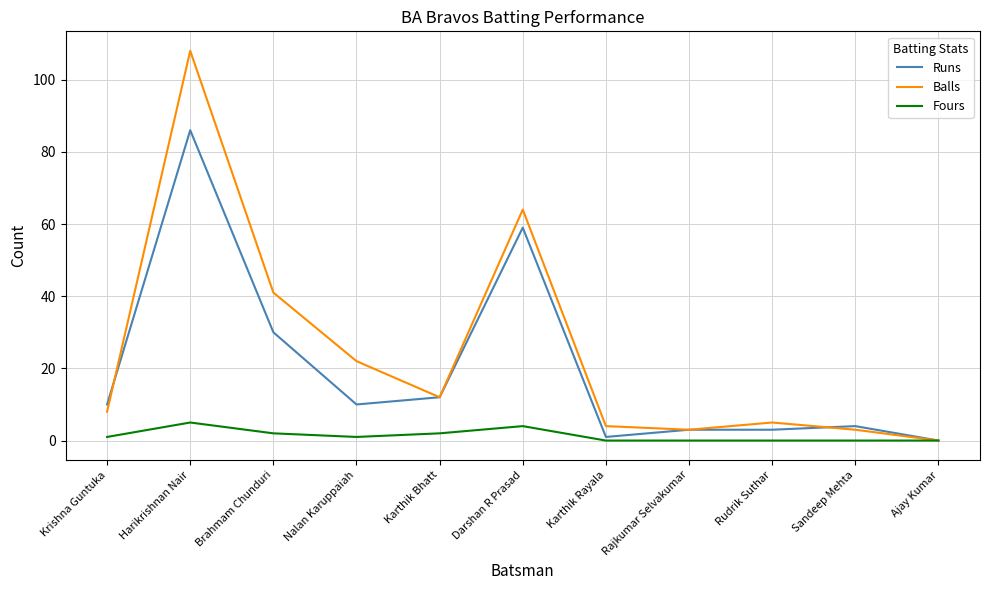

Which series has the largest total across all categories?

Balls